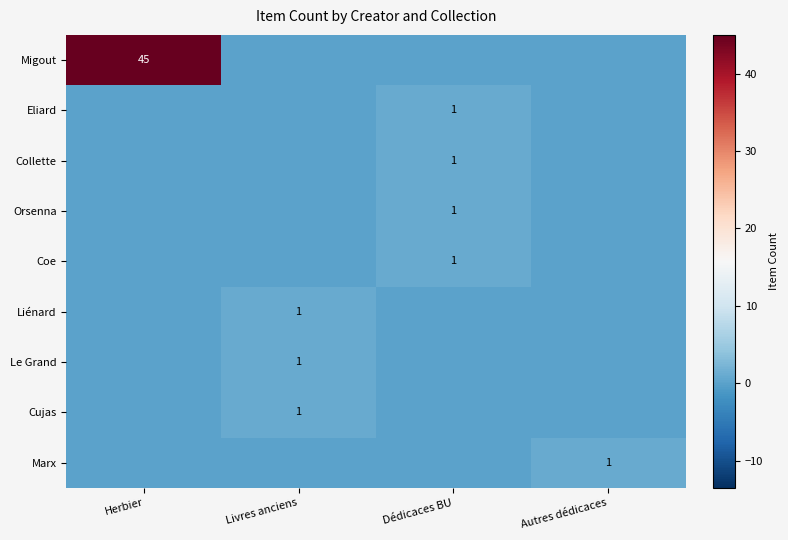

True or false: Collette has a value of 0 at Dédicaces BU.

False